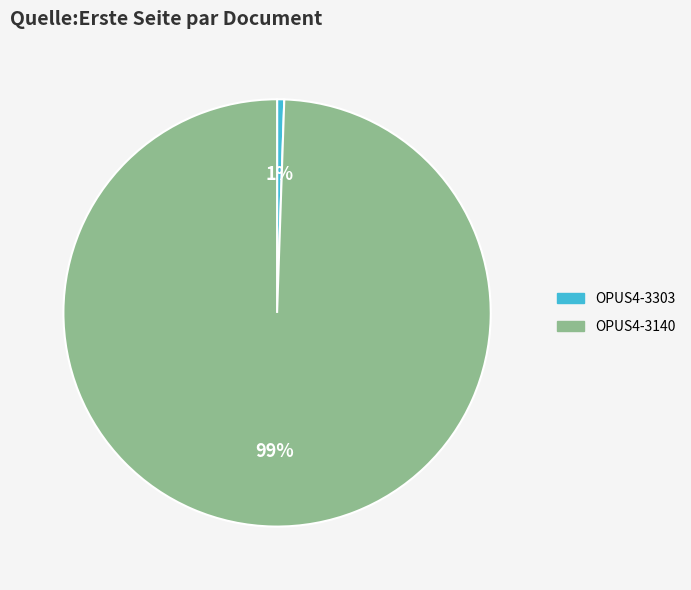

Which slice is the smallest?

OPUS4-3303